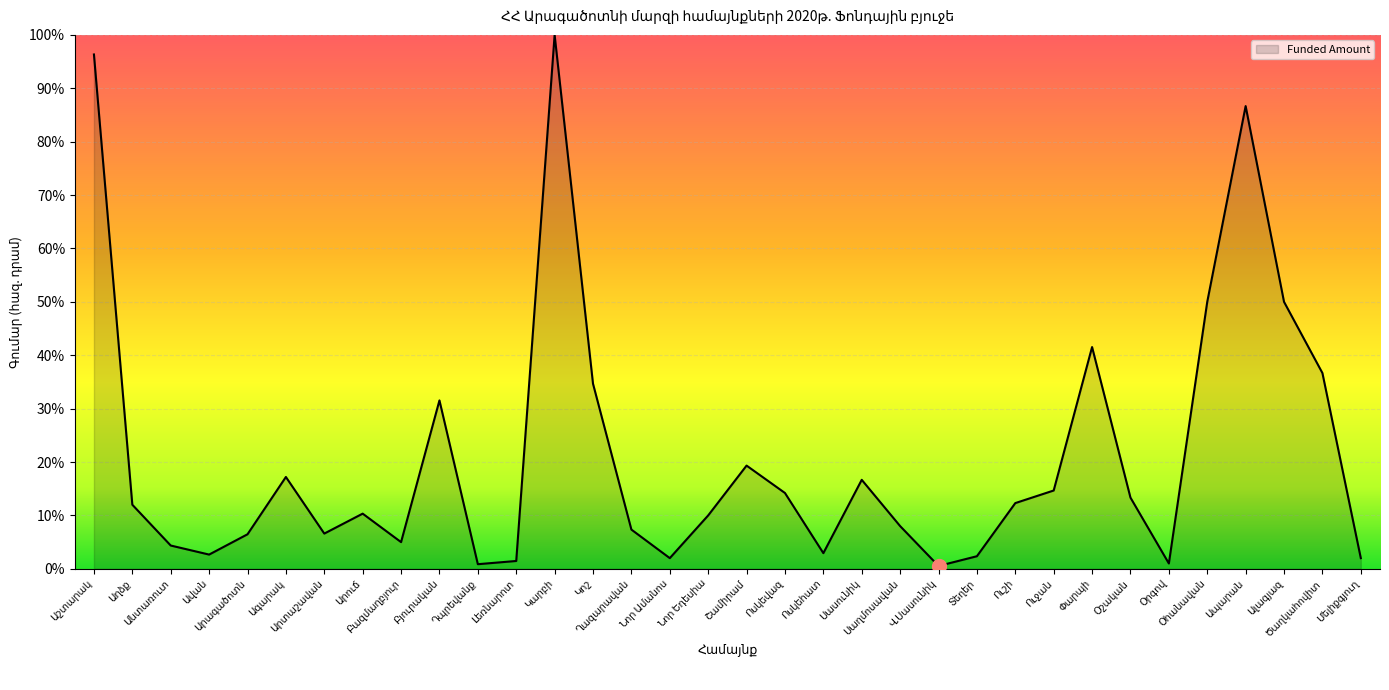

What is the difference between the maximum and minimum values?

99.5